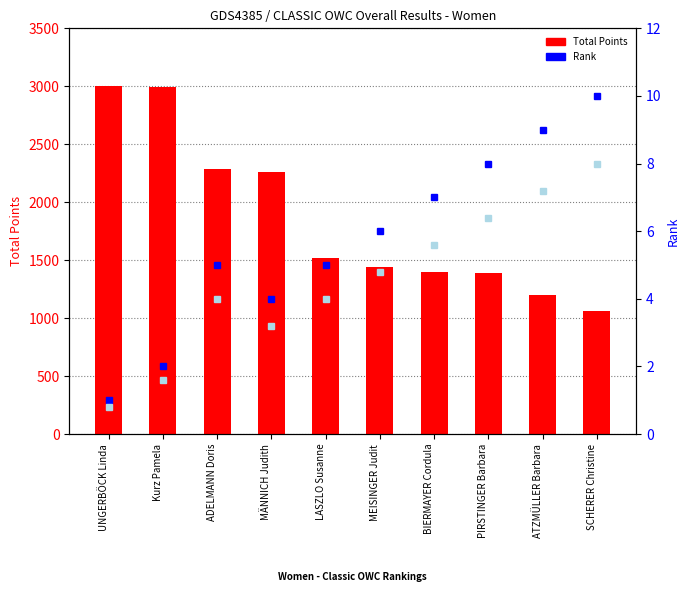

At which category is the sum across all series the highest?

UNGERBÖCK Linda